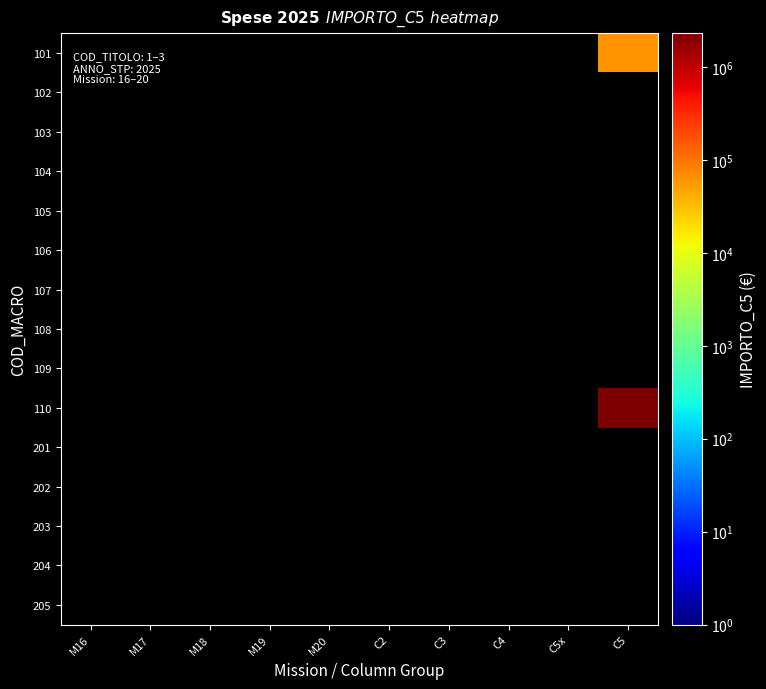

Reading left to right, what are all the values shown in this chart?

101: M16=0.0	M17=0.0	M18=0.0	M19=0.0	M20=0.0	C2=0.0	C3=0.0	C4=0.0	C5x=0.0	C5=60000.0
102: M16=0.0	M17=0.0	M18=0.0	M19=0.0	M20=0.0	C2=0.0	C3=0.0	C4=0.0	C5x=0.0	C5=0.0
103: M16=0.0	M17=0.0	M18=0.0	M19=0.0	M20=0.0	C2=0.0	C3=0.0	C4=0.0	C5x=0.0	C5=0.0
104: M16=0.0	M17=0.0	M18=0.0	M19=0.0	M20=0.0	C2=0.0	C3=0.0	C4=0.0	C5x=0.0	C5=0.0
105: M16=0.0	M17=0.0	M18=0.0	M19=0.0	M20=0.0	C2=0.0	C3=0.0	C4=0.0	C5x=0.0	C5=0.0
106: M16=0.0	M17=0.0	M18=0.0	M19=0.0	M20=0.0	C2=0.0	C3=0.0	C4=0.0	C5x=0.0	C5=0.0
107: M16=0.0	M17=0.0	M18=0.0	M19=0.0	M20=0.0	C2=0.0	C3=0.0	C4=0.0	C5x=0.0	C5=0.0
108: M16=0.0	M17=0.0	M18=0.0	M19=0.0	M20=0.0	C2=0.0	C3=0.0	C4=0.0	C5x=0.0	C5=0.0
109: M16=0.0	M17=0.0	M18=0.0	M19=0.0	M20=0.0	C2=0.0	C3=0.0	C4=0.0	C5x=0.0	C5=0.0
110: M16=0.0	M17=0.0	M18=0.0	M19=0.0	M20=0.0	C2=0.0	C3=0.0	C4=0.0	C5x=0.0	C5=2302689.2
201: M16=0.0	M17=0.0	M18=0.0	M19=0.0	M20=0.0	C2=0.0	C3=0.0	C4=0.0	C5x=0.0	C5=0.0
202: M16=0.0	M17=0.0	M18=0.0	M19=0.0	M20=0.0	C2=0.0	C3=0.0	C4=0.0	C5x=0.0	C5=0.0
203: M16=0.0	M17=0.0	M18=0.0	M19=0.0	M20=0.0	C2=0.0	C3=0.0	C4=0.0	C5x=0.0	C5=0.0
204: M16=0.0	M17=0.0	M18=0.0	M19=0.0	M20=0.0	C2=0.0	C3=0.0	C4=0.0	C5x=0.0	C5=0.0
205: M16=0.0	M17=0.0	M18=0.0	M19=0.0	M20=0.0	C2=0.0	C3=0.0	C4=0.0	C5x=0.0	C5=0.0